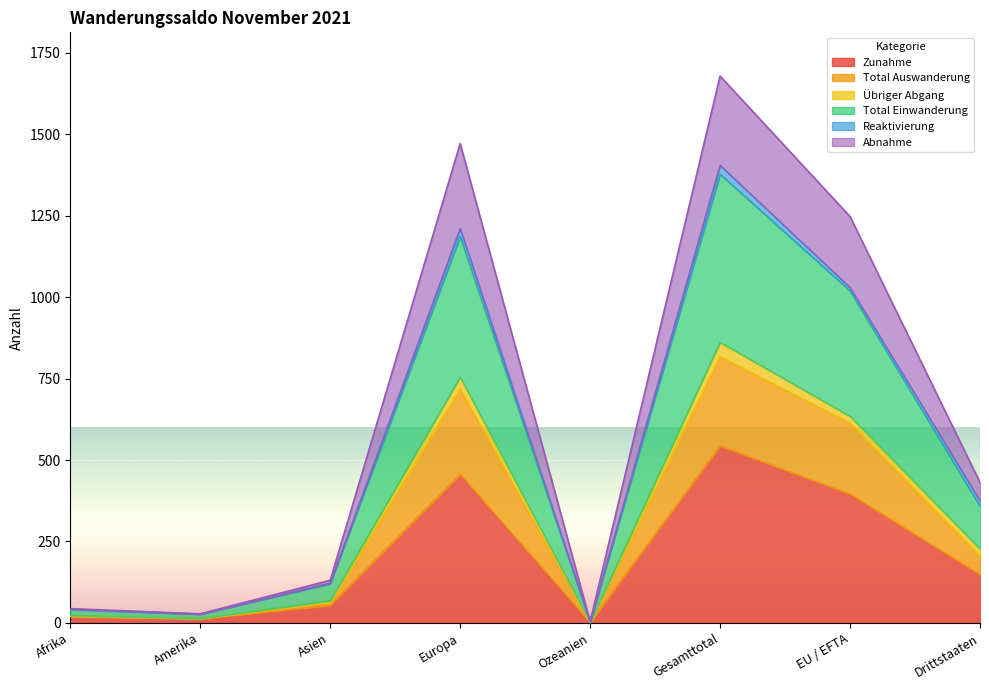

How many data points in Abnahme are above 431?

3